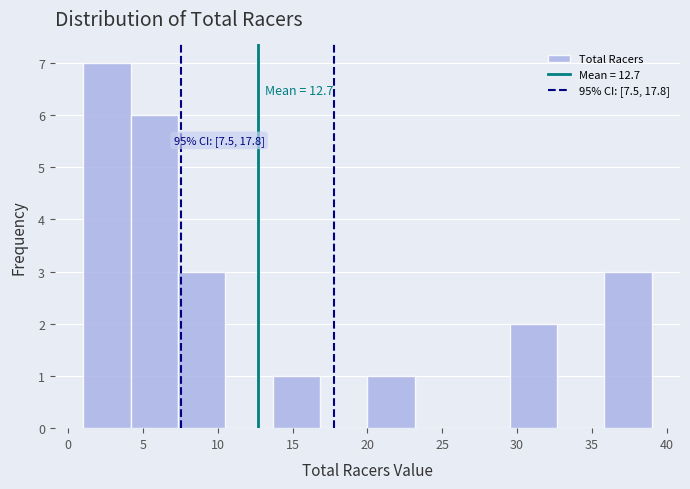

Which range on the x-axis has the tallest bar?

1.0 to 4.0